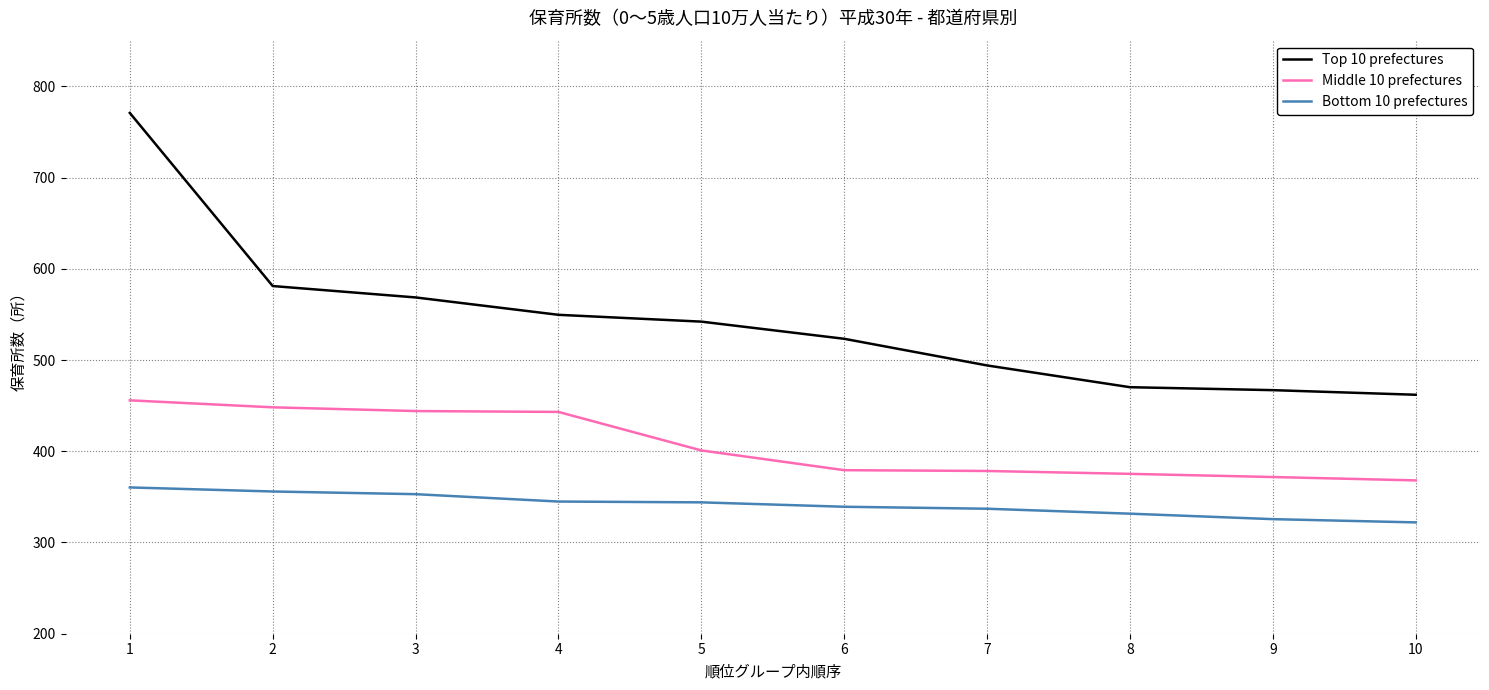

What is the difference between the highest and lowest values at 9?

141.4